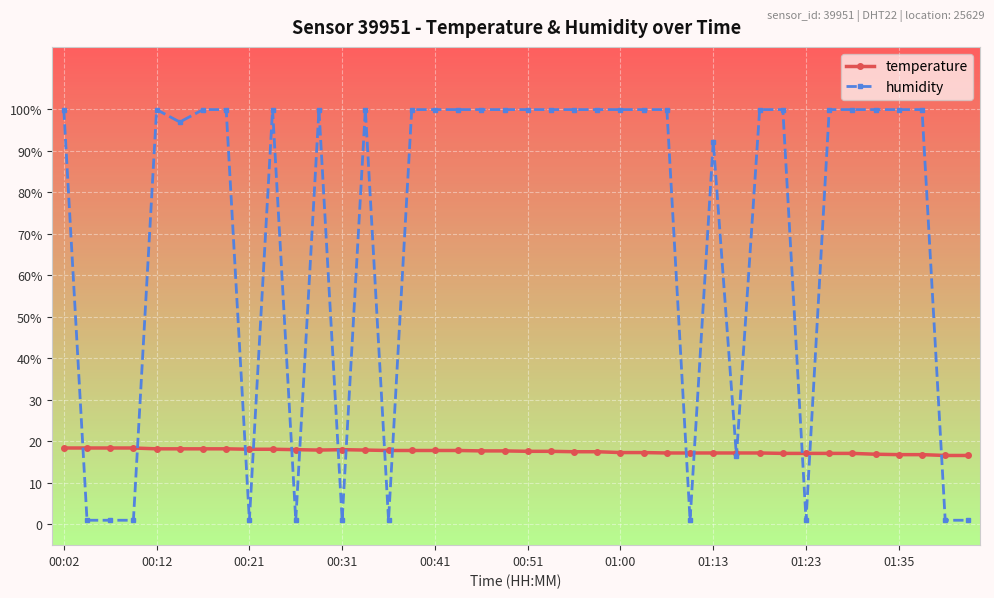

Is this an area chart (filled region under the line)?

No